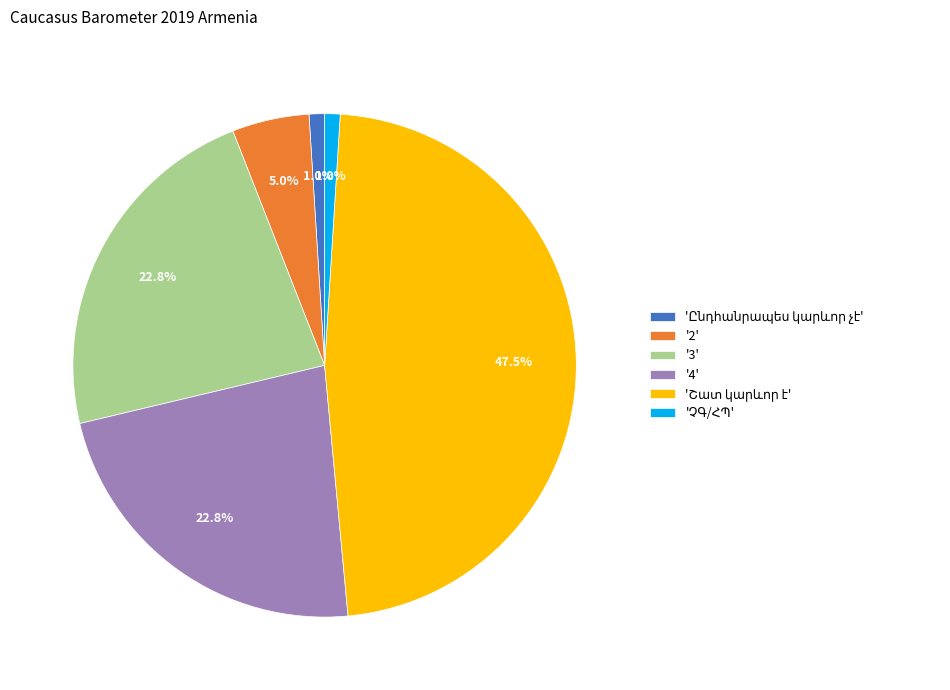

Approximately how many times larger is the value at '4' compared to '3'?

1.0